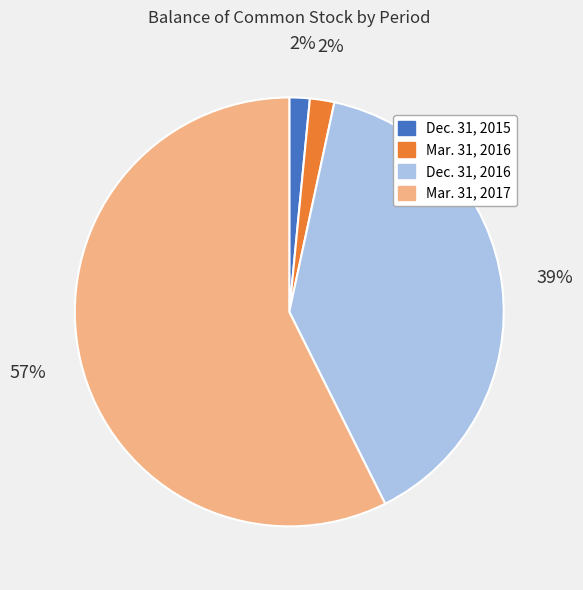

Is Mar. 31, 2017 the majority of the pie?

Yes